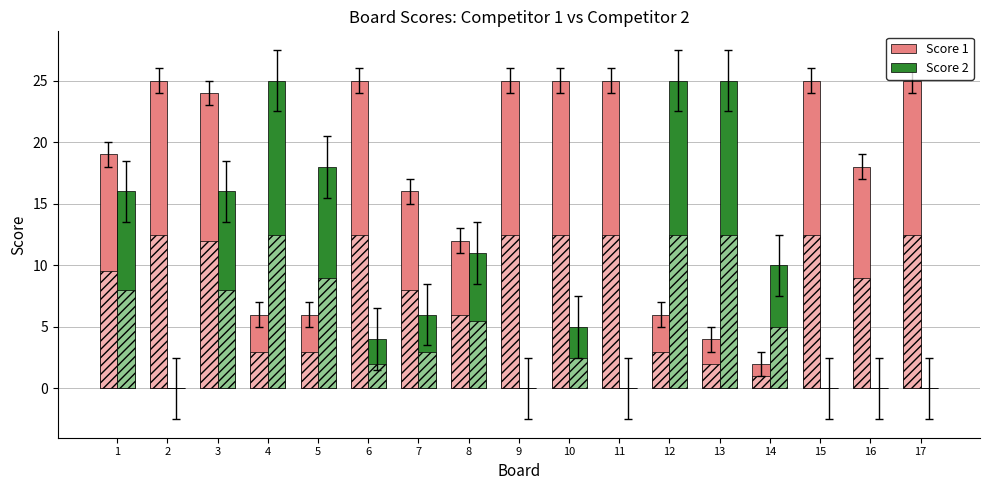

Is the value of Score 2 at 17 greater than the value of Score 1 at 3?

No